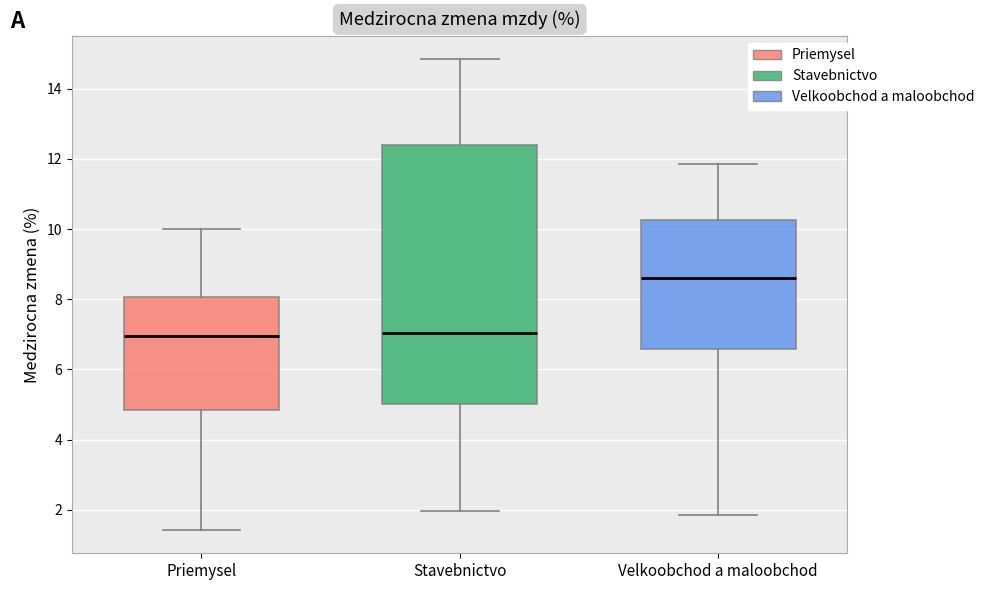

Where is the upper edge of the box for Stavebnictvo on the y-axis? The values are not printed on the chart, so give them approximately, as read against the axis.

12.4